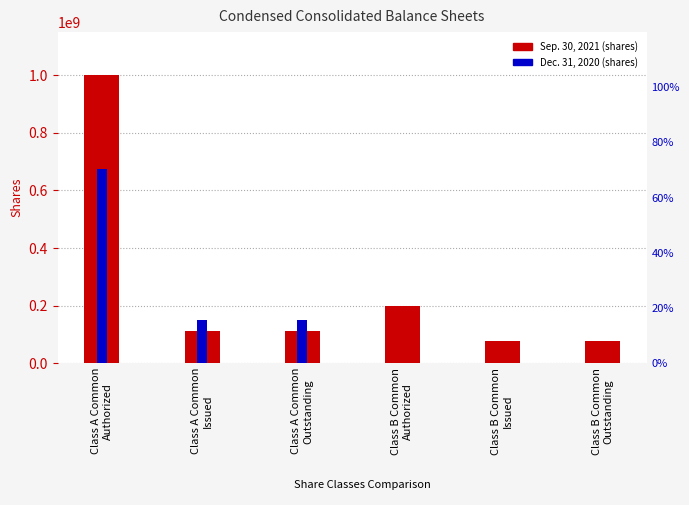

The value of Sep. 30, 2021 at Class B Common
Authorized is 200000000. True or false?

True